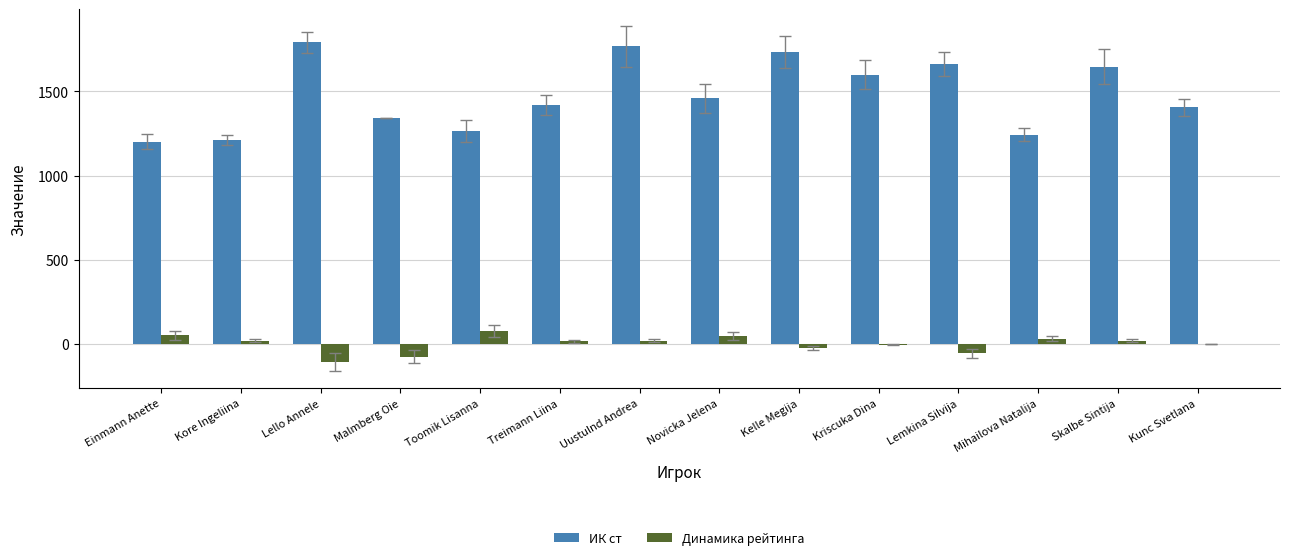

What is the sum of all Динамика рейтинга values?

9.3